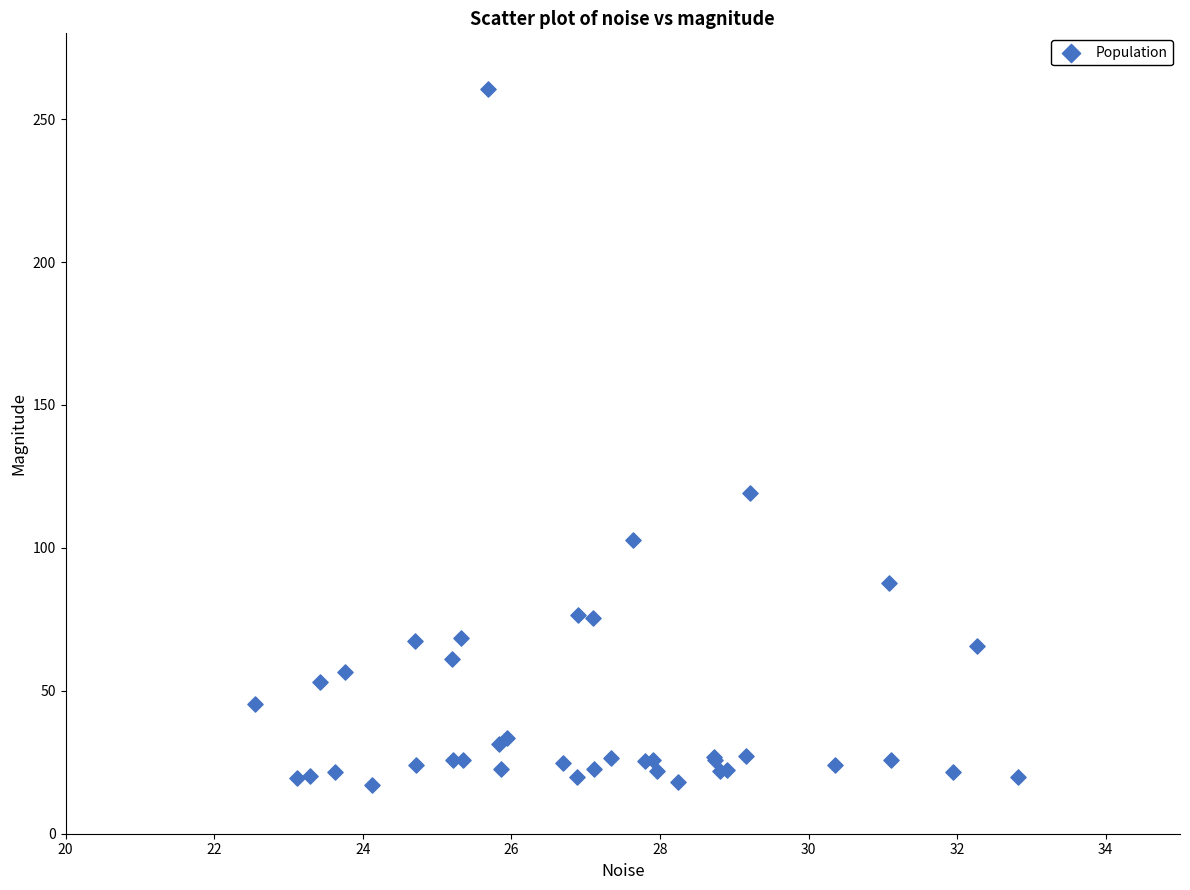

What Y value in the scatter plot is closest to 138?

119.2